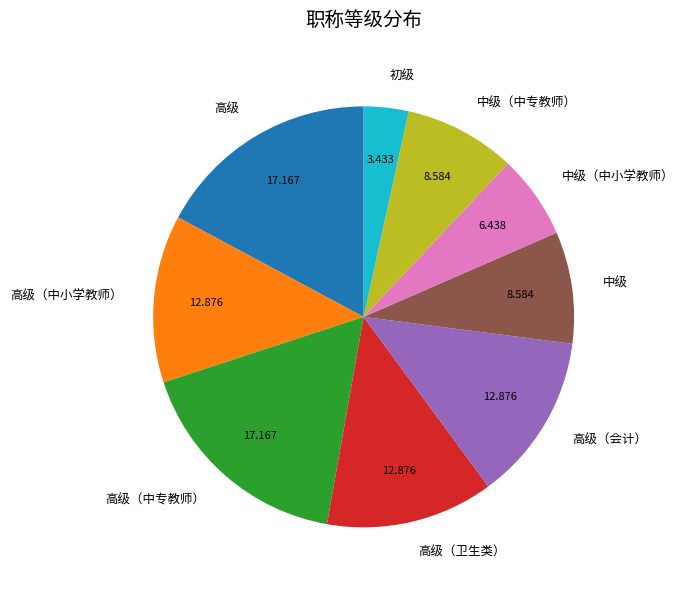

What is the smallest slice in the pie chart?

初级